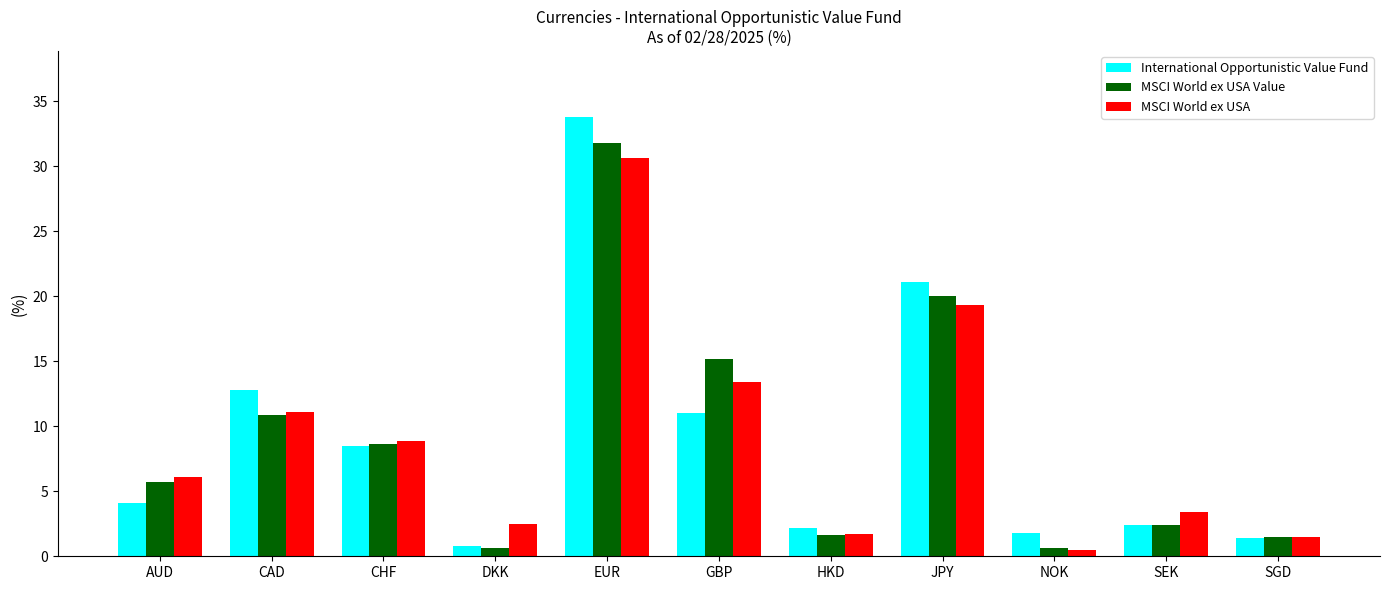

At which label does International Opportunistic Value Fund reach its peak?

EUR